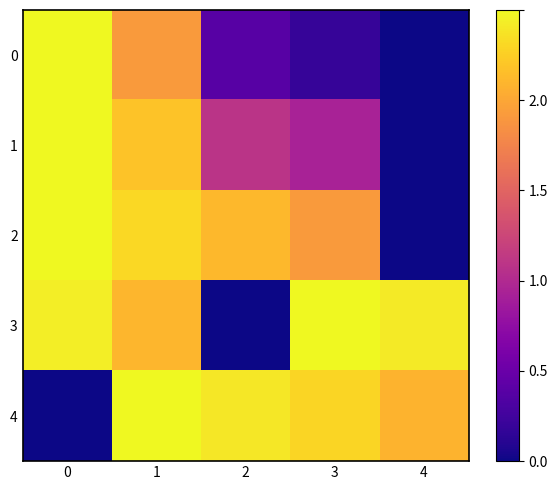

What is the spread (max minus min) of values at 4?

2.4